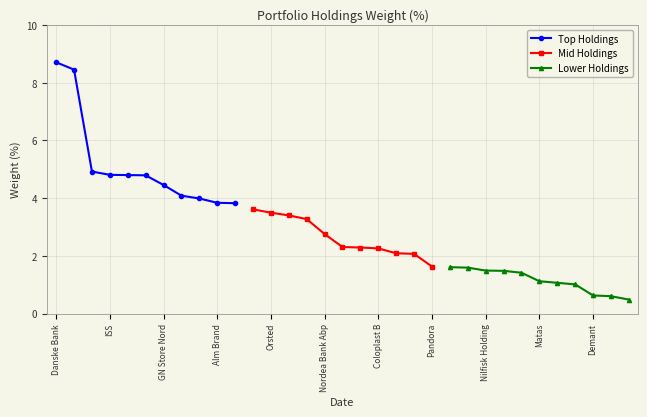

Which category has the highest value in the Top Holdings series?

Danske Bank